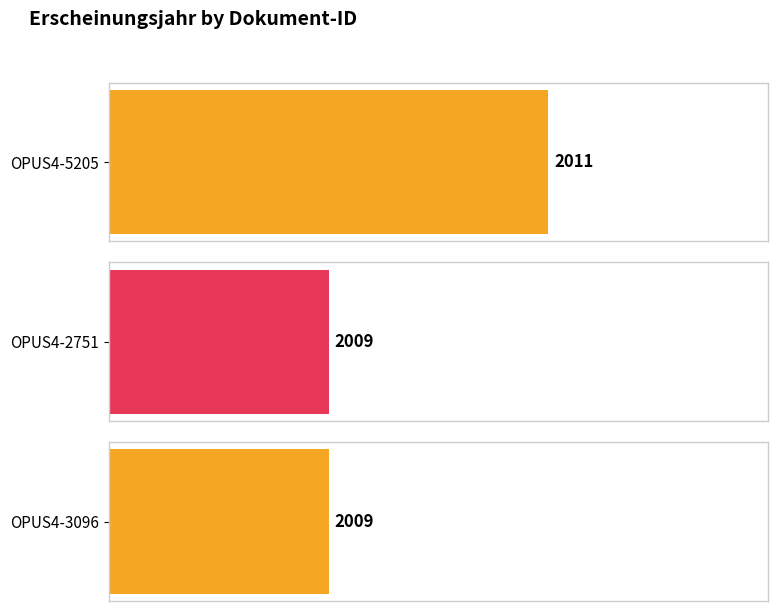

List the labels in order of value, smallest first.

OPUS4-2751, OPUS4-3096, OPUS4-5205